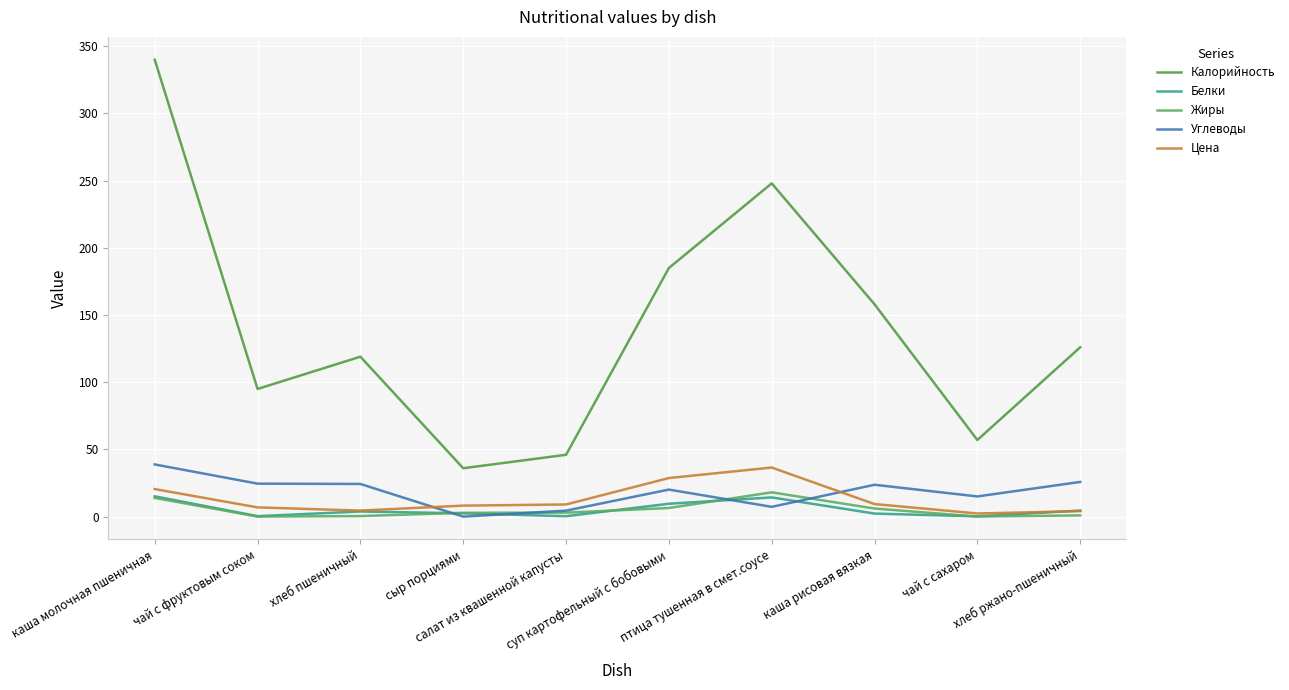

What position from the left is хлеб пшеничный?

3